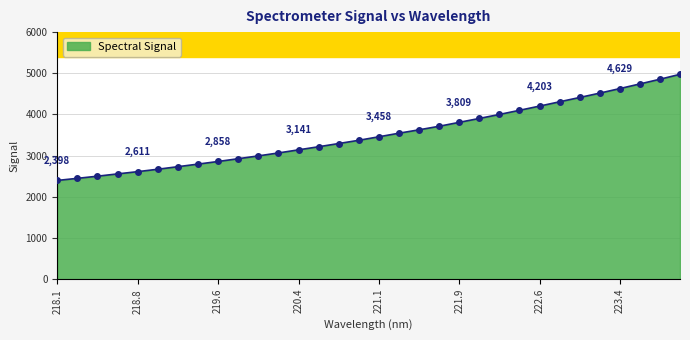

What is the difference between the maximum and minimum values?

2577.4